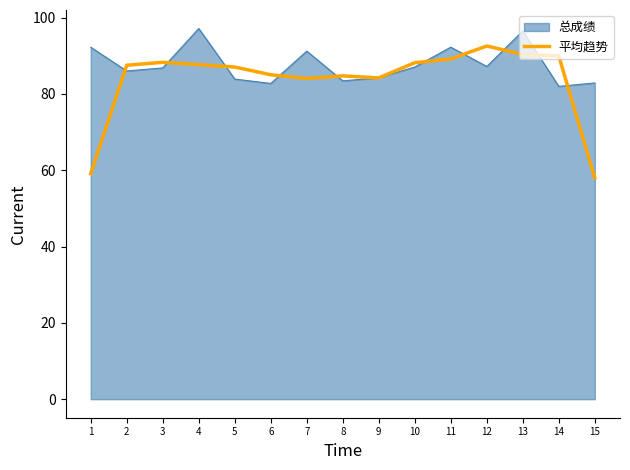

At 12, list the series in order from largest to smallest.

平均趋势, 总成绩